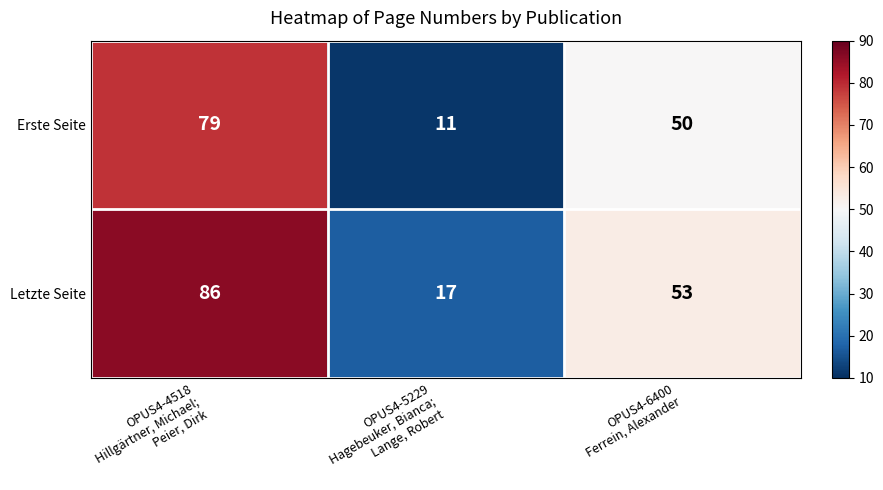

How many Letzte Seite values are between 17 and 86?

3